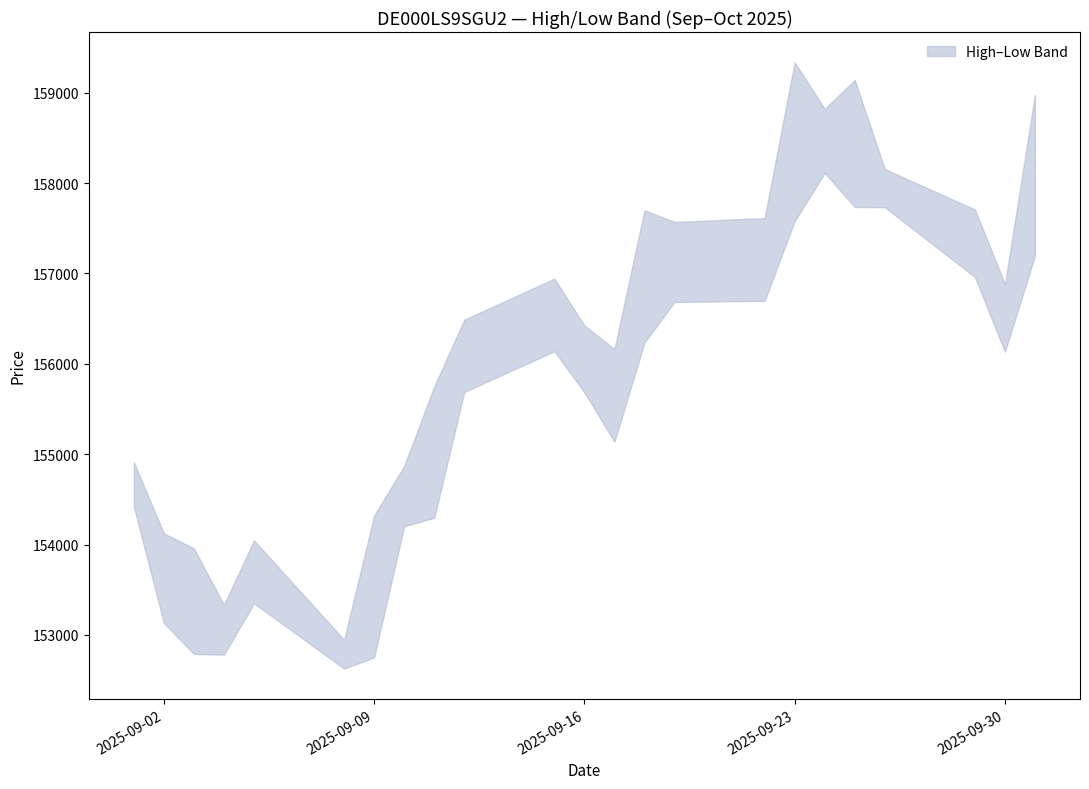

Where is Low nearest to the value 155370?

17.09.2025